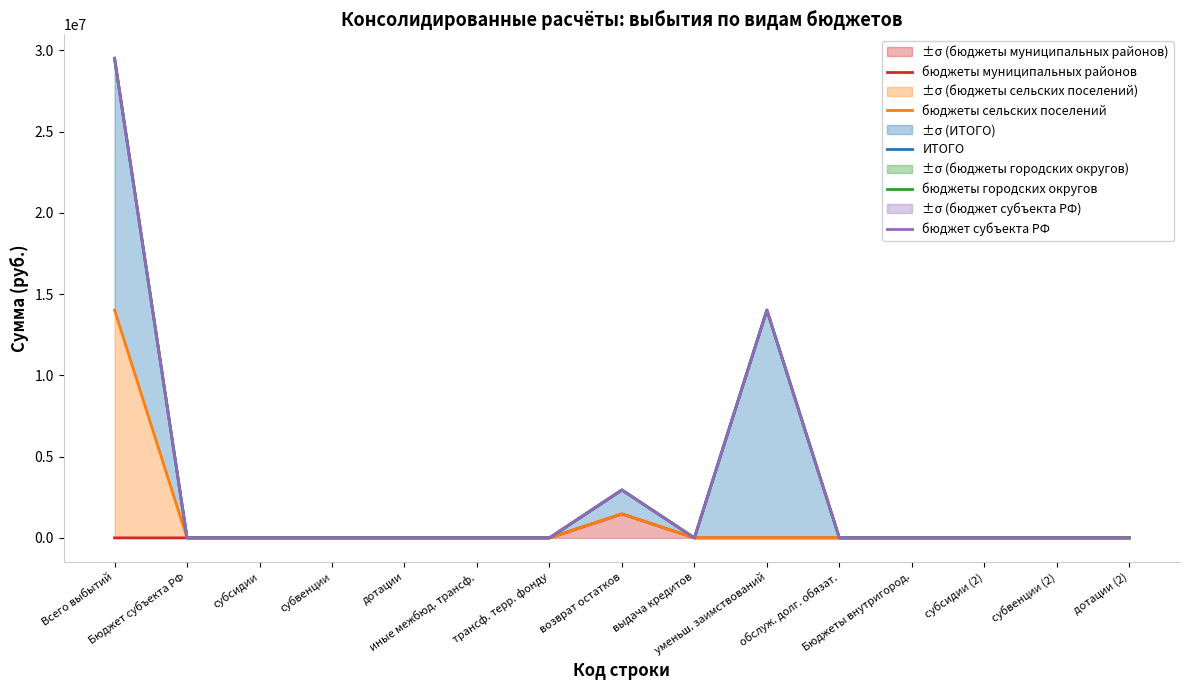

Where is the first local maximum for ИТОГО?

возврат остатков